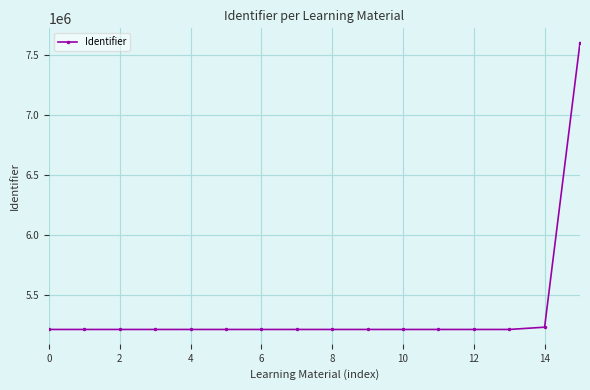

What is the smallest value displayed?

5214021